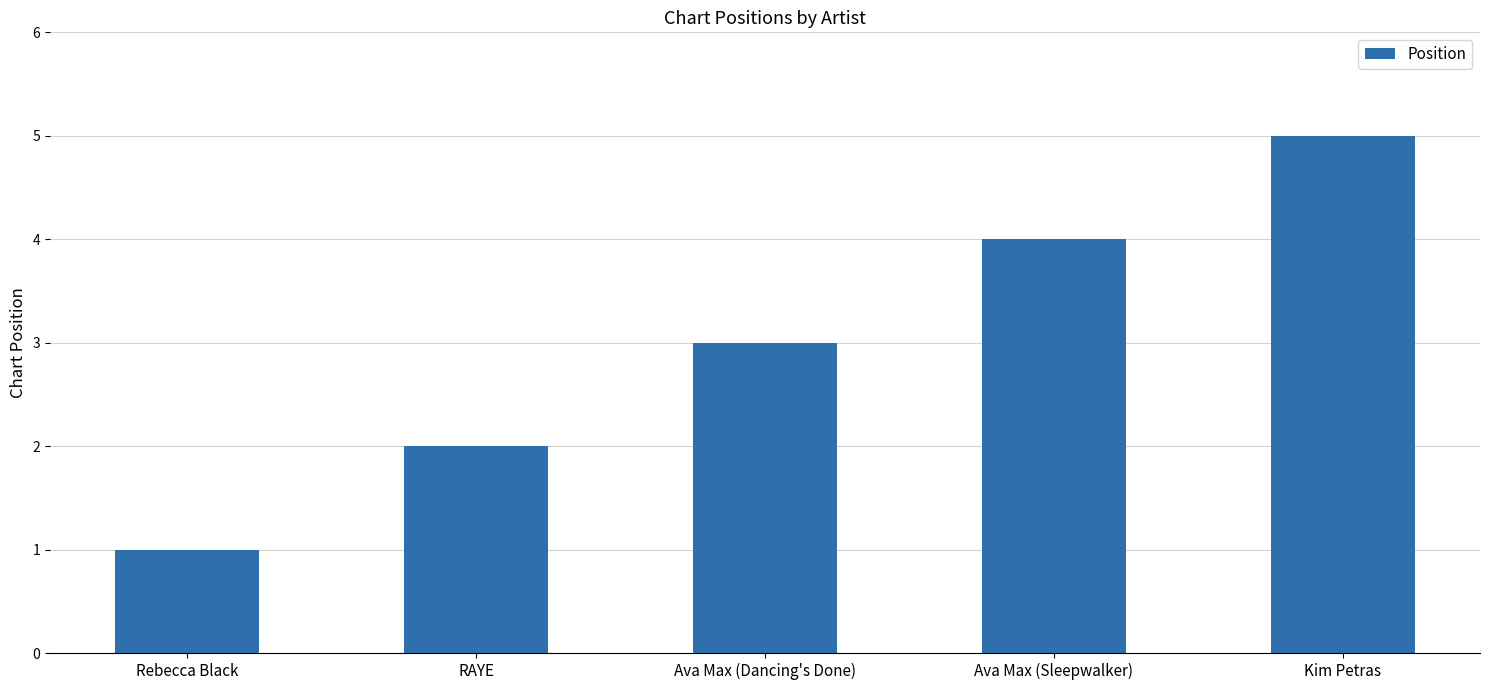

List the labels in order of value, largest first.

Kim Petras, Ava Max (Sleepwalker), Ava Max (Dancing's Done), RAYE, Rebecca Black